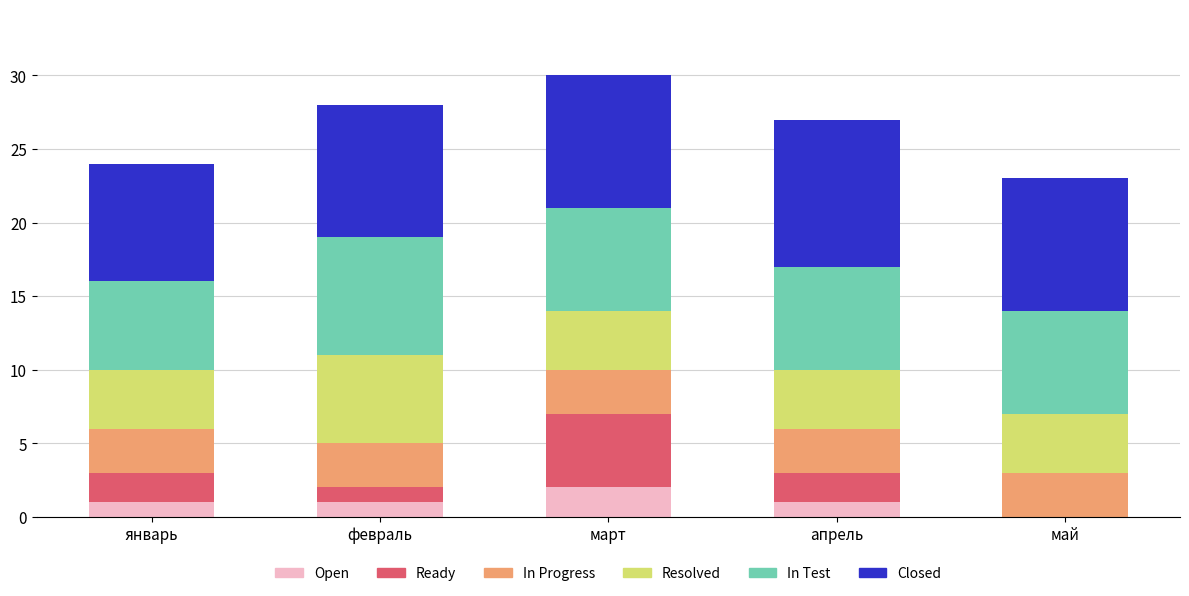

What is the total value across all series at март?

30